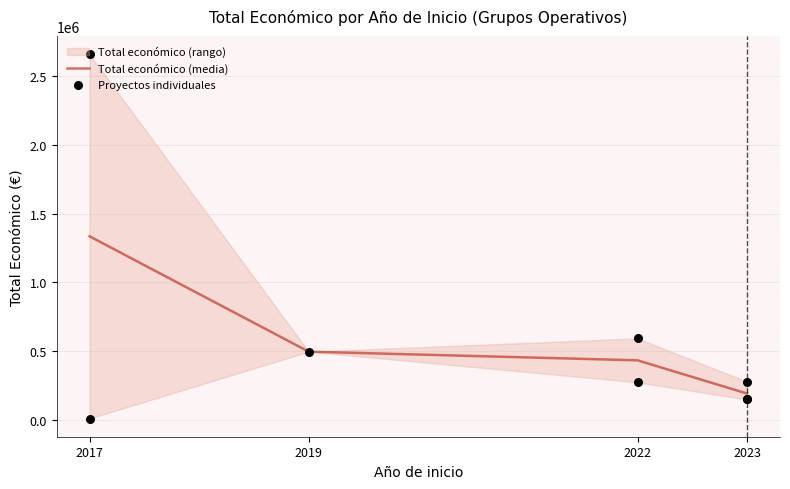

What is the change in value from 2017 to 2023?

-2507263